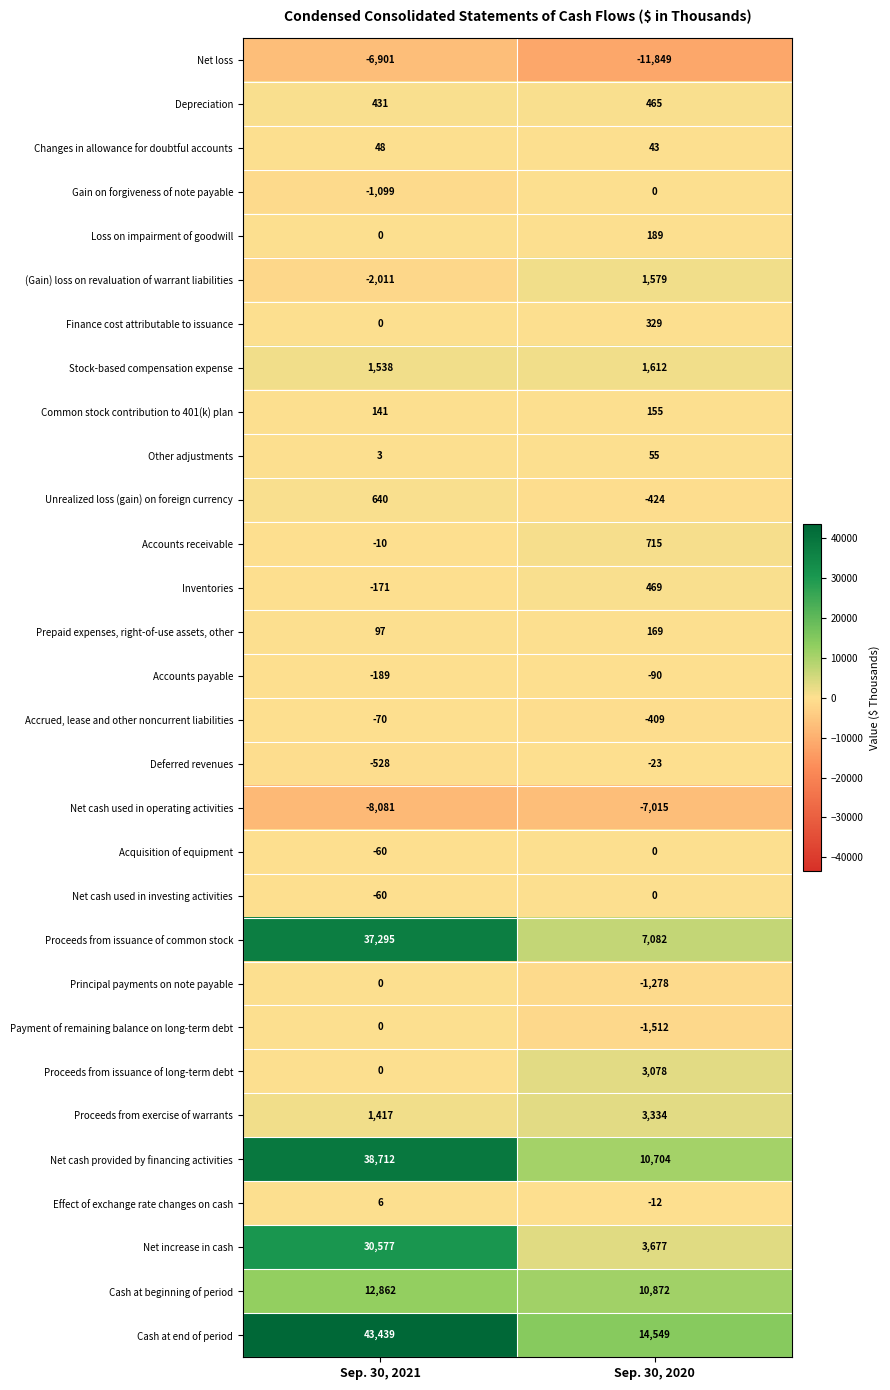

The Loss on impairment of goodwill series shows 189 at Sep. 30, 2020. True or false?

True